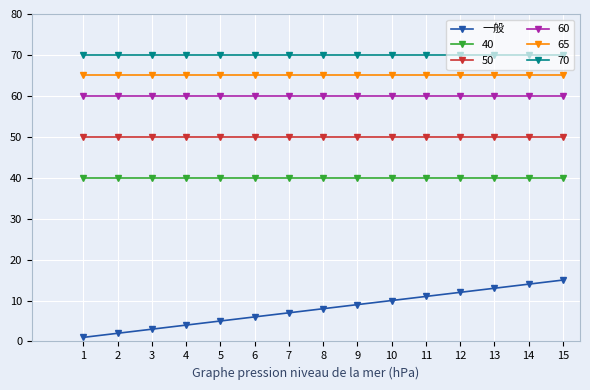

At which category does the chart reach its minimum across all series?

1